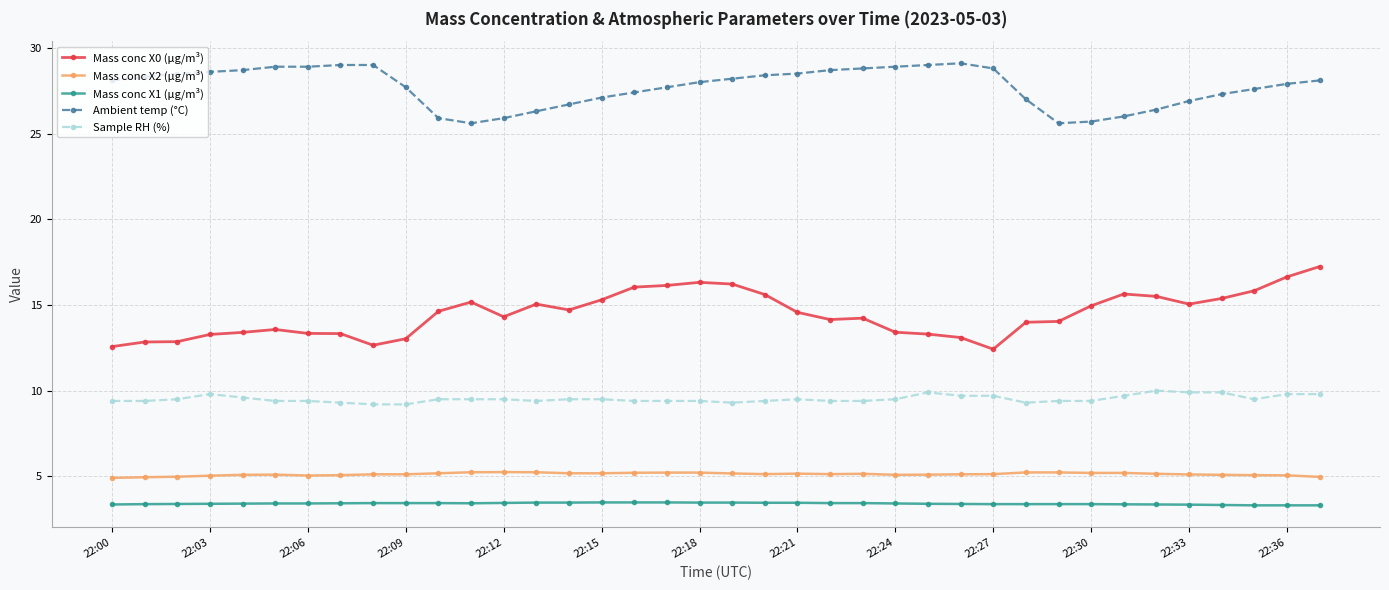

Count the number of data series in this chart.

5